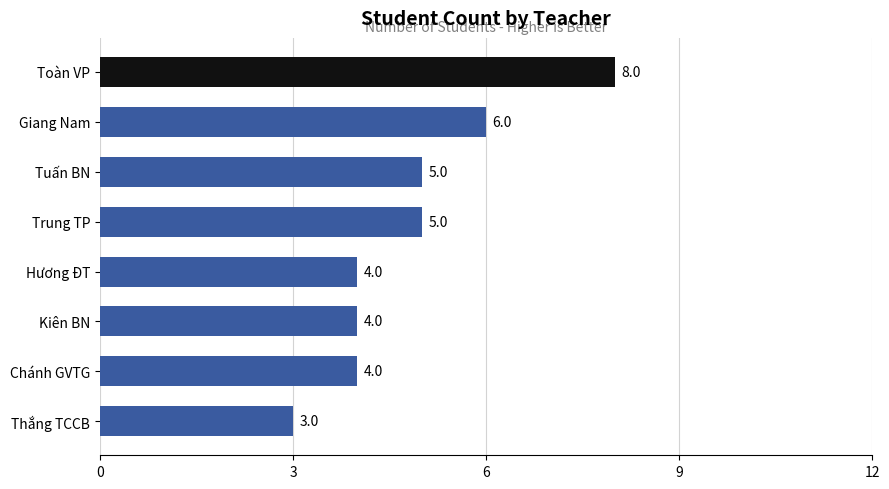

What is the greatest value displayed?

8